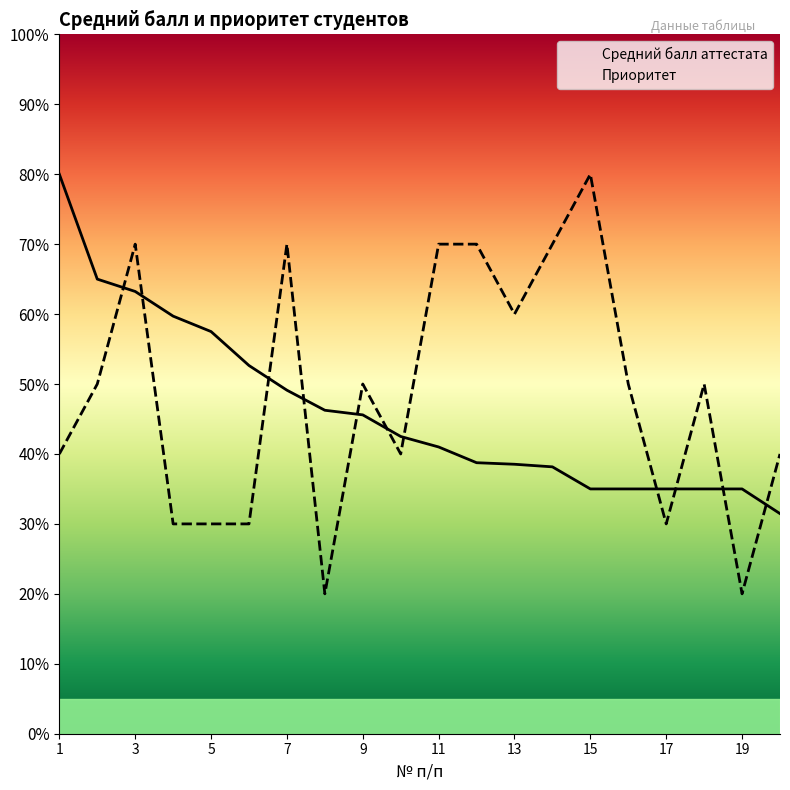

At how many categories does at least one series exceed 6?

8